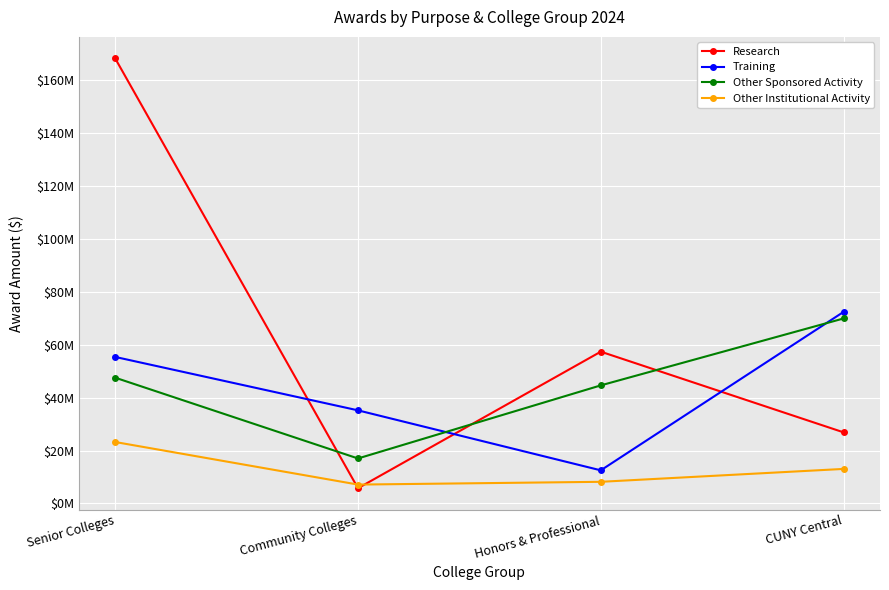

True or false: Other Institutional Activity has a value of 34267333.7 at Senior Colleges.

False